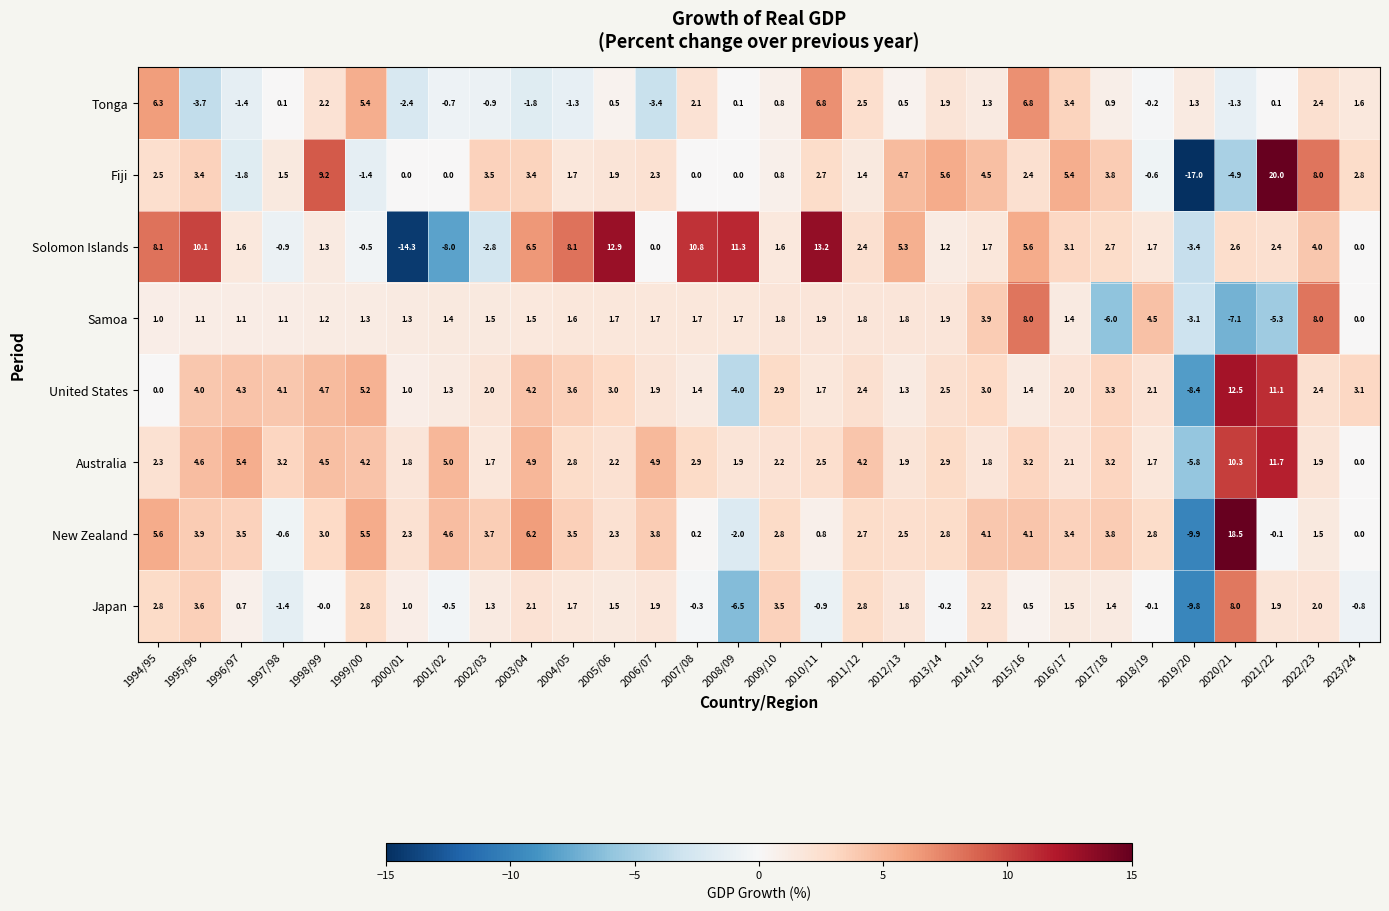

Where is Samoa nearest to the value 0?

2023/24